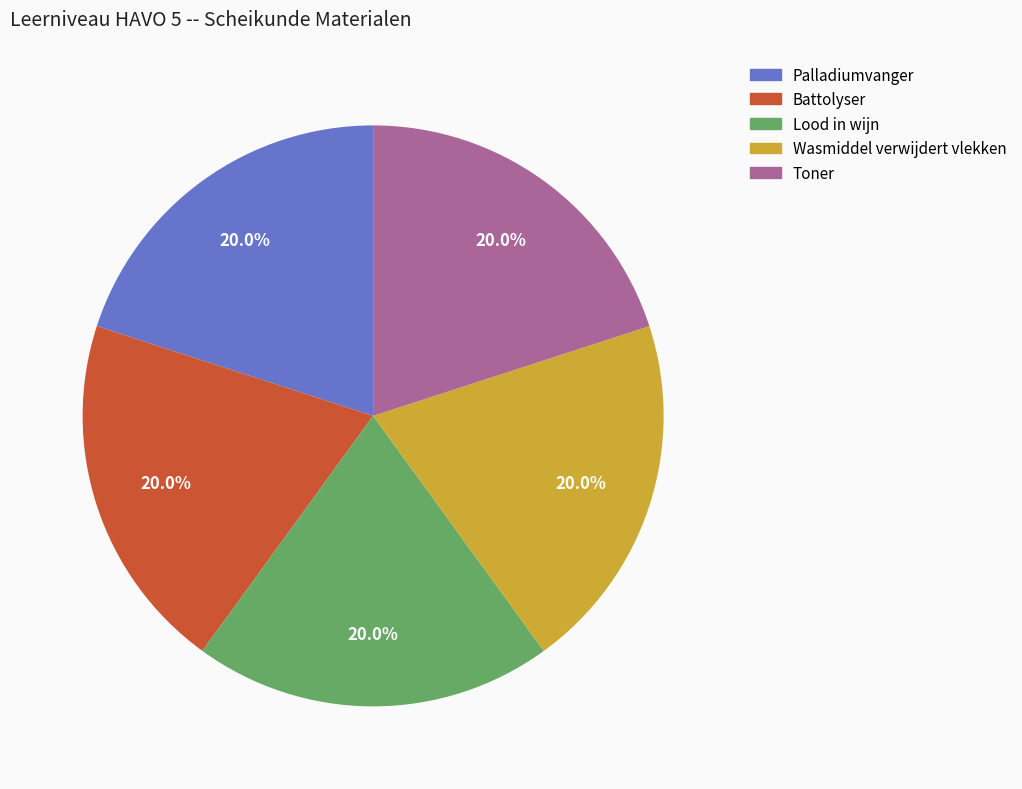

The Toner slice represents 20% of the pie. True or false?

True